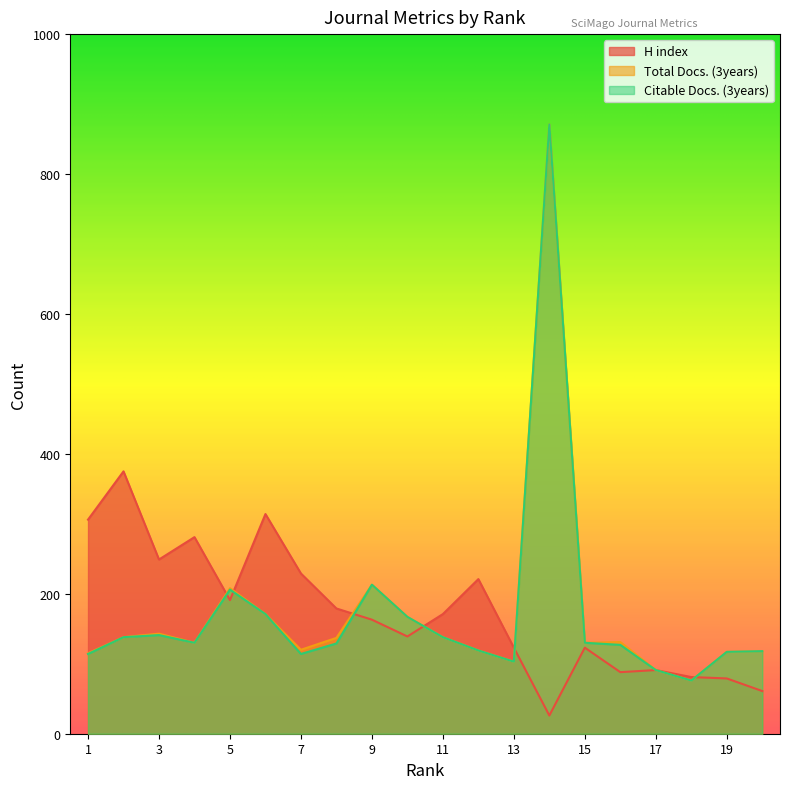

What is the difference between the second highest and second lowest values in the H index series?

253